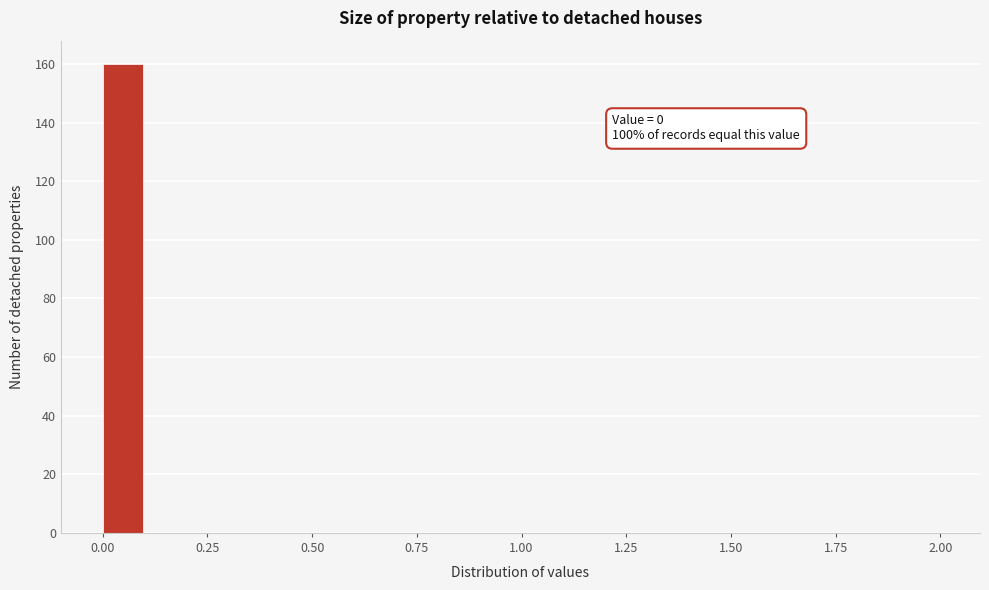

Read against the x-axis, roughly where is the centre of the tallest bar?

0.05